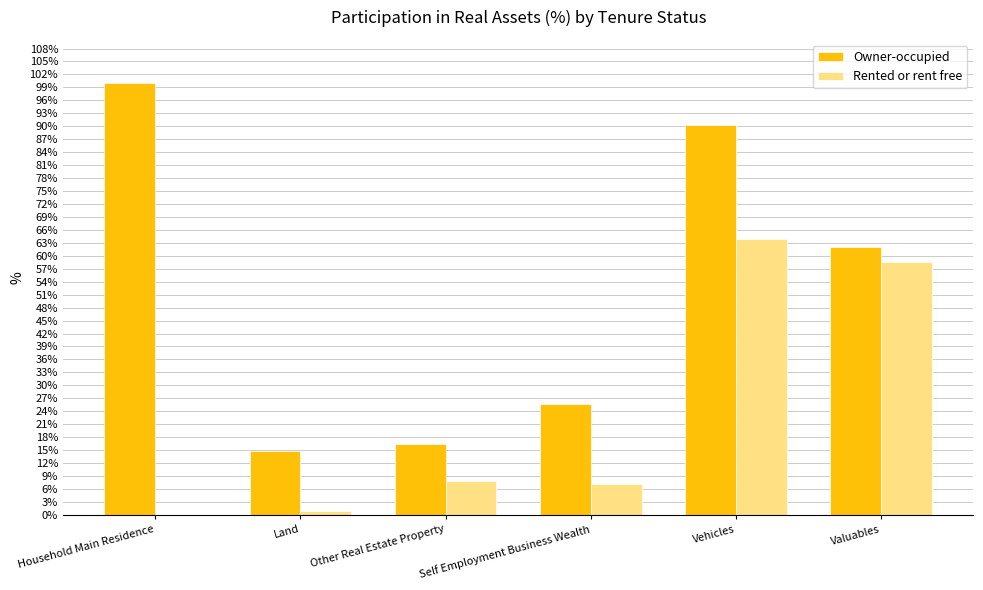

Which series has the widest spread of values?

Owner-occupied